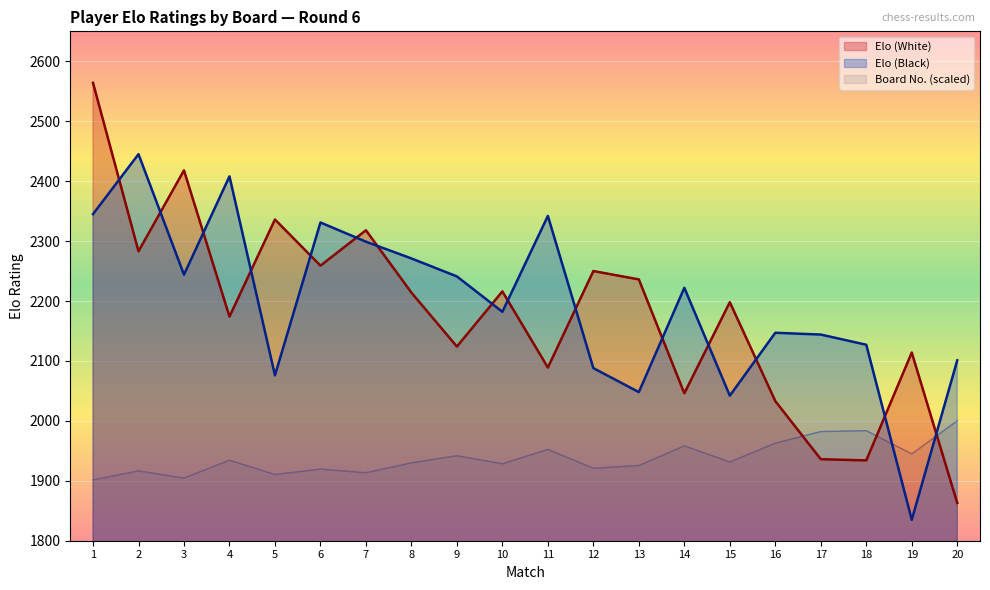

Is it true that Elo (Black) equals 2271.0 at 8?

True